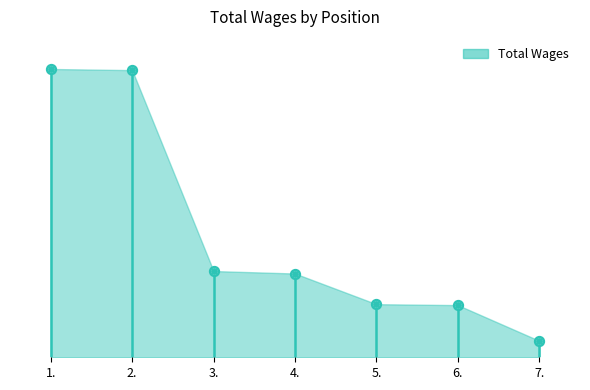

Approximately how many times larger is the value at 7. compared to 4.?

0.2